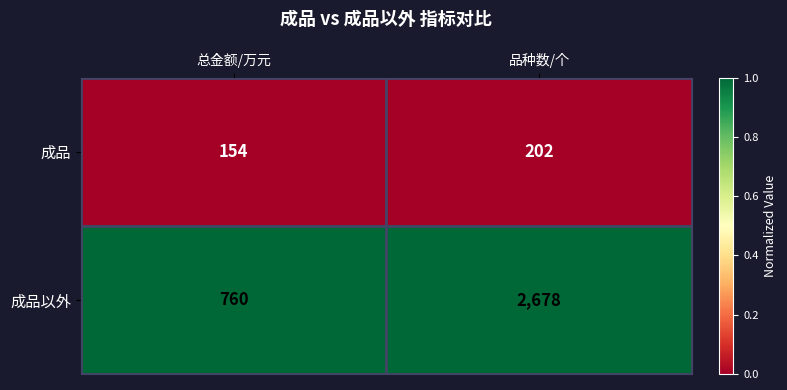

What value does the 成品以外 series have at 总金额/万元?

760